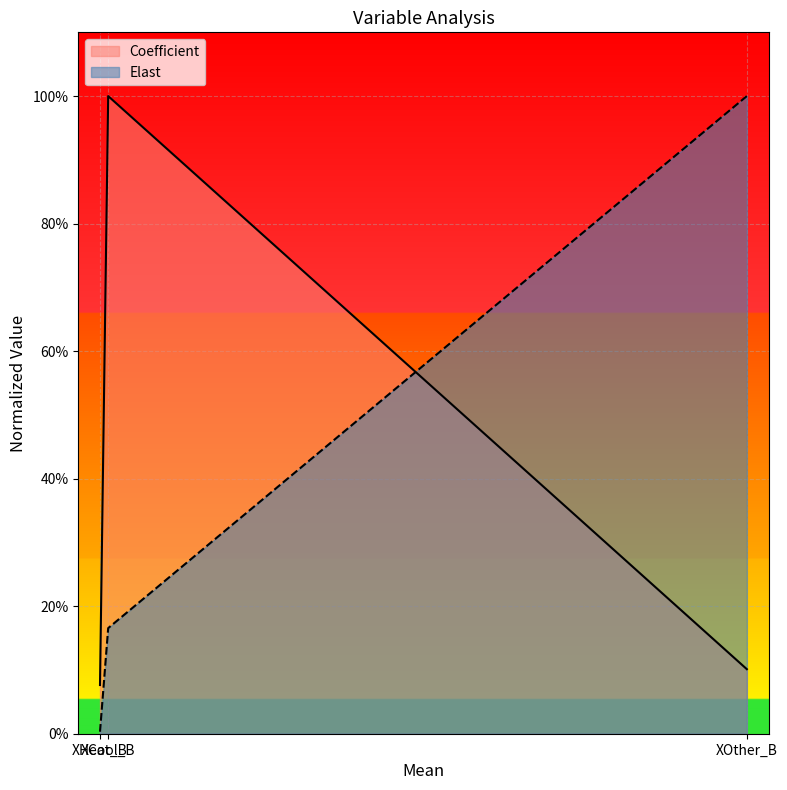

How many series are shown in this chart?

2